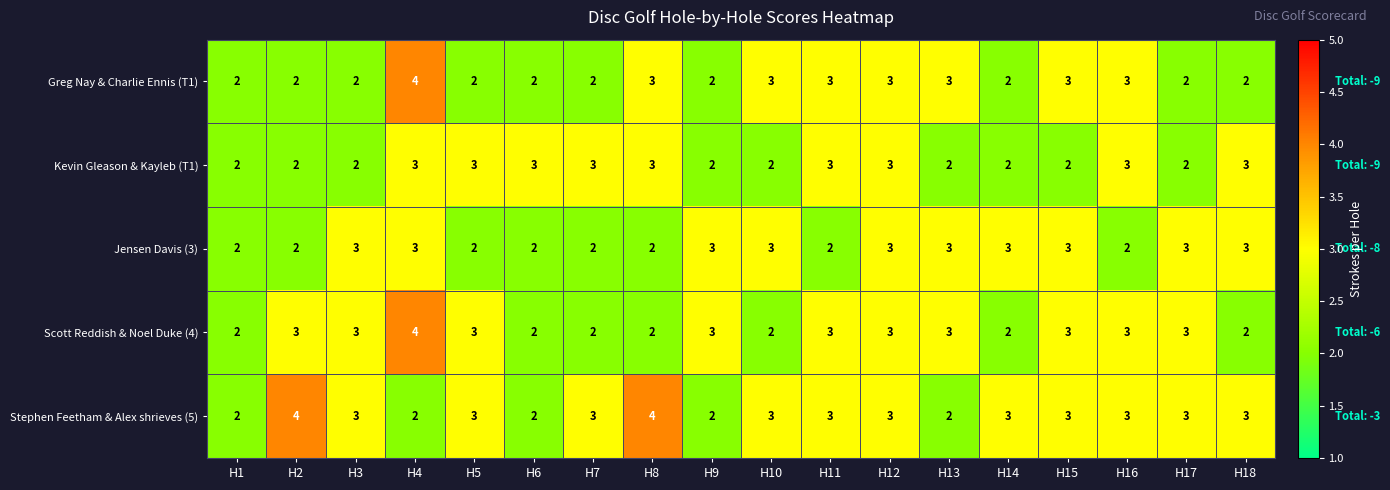

What is the sum of all Jensen Davis (3) values?

46